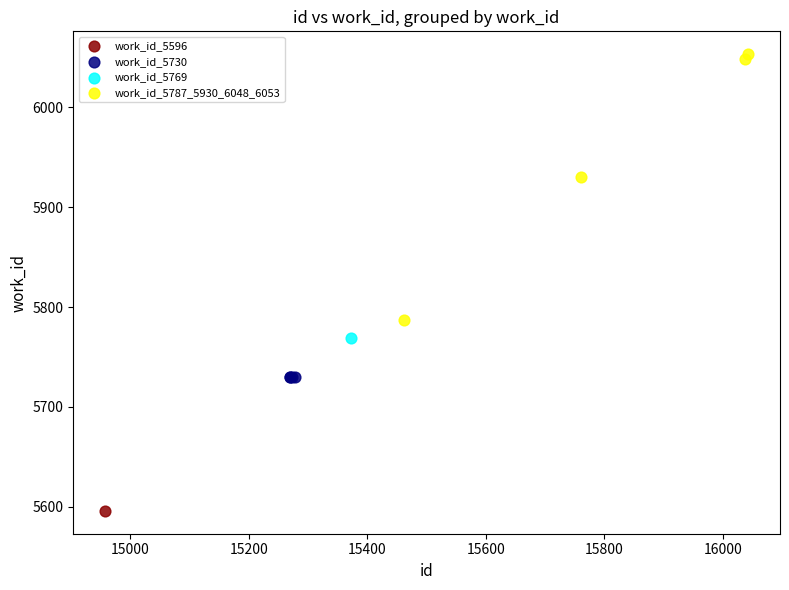

Which series contains the lowest Y value?

work_id_5596